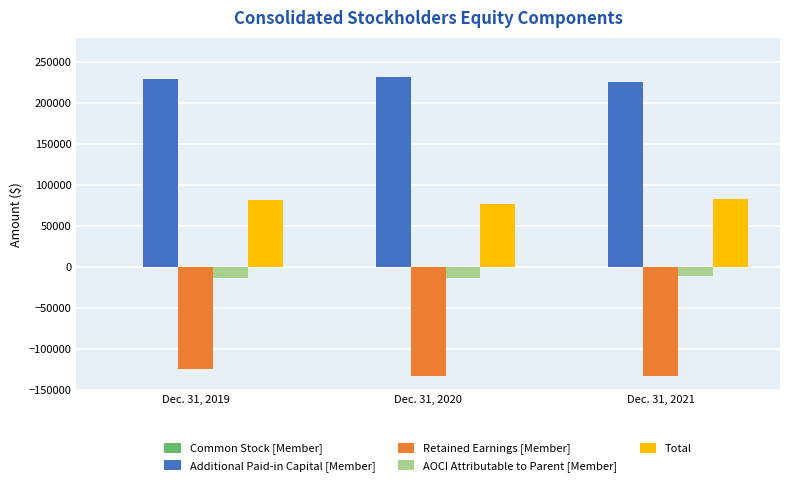

Which series has the largest total across all categories?

Additional Paid-in Capital [Member]